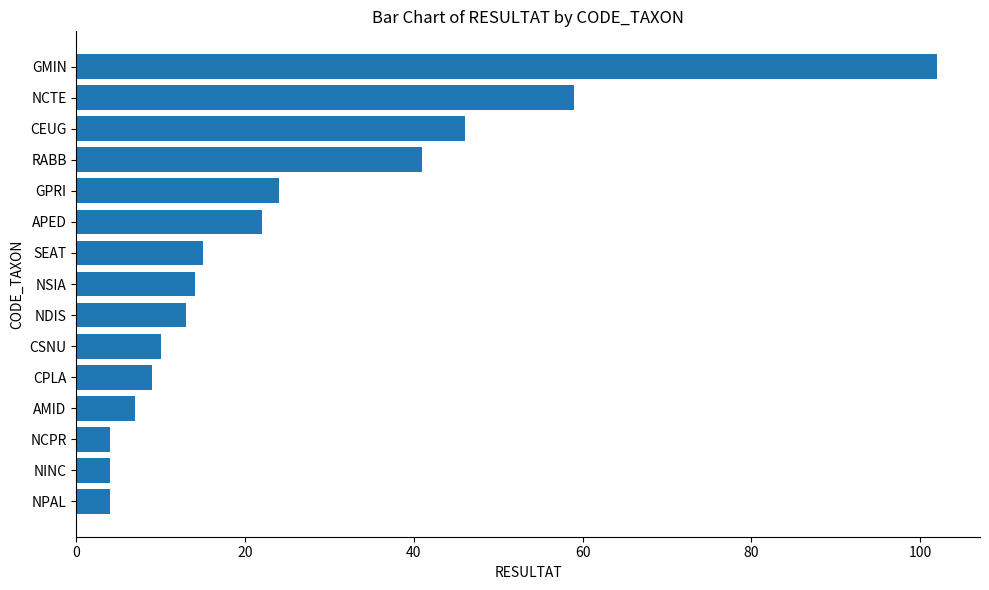

Read the value at RABB.

41